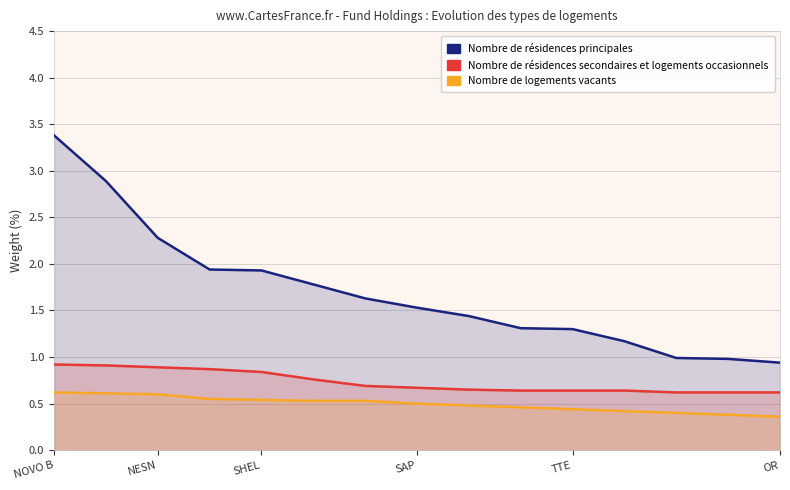

Reading right to left, transcribe all the data shown in this chart.

Nombre de résidences principales: 0.9	1.0	1.0	1.2	1.3	1.3	1.4	1.5	1.6	1.8	1.9	1.9	2.3	2.9	3.4
Nombre de résidences secondaires et logements occasionnels: 0.6	0.6	0.6	0.6	0.6	0.6	0.7	0.7	0.7	0.8	0.8	0.9	0.9	0.9	0.9
Nombre de logements vacants: 0.4	0.4	0.4	0.4	0.4	0.5	0.5	0.5	0.5	0.5	0.5	0.6	0.6	0.6	0.6